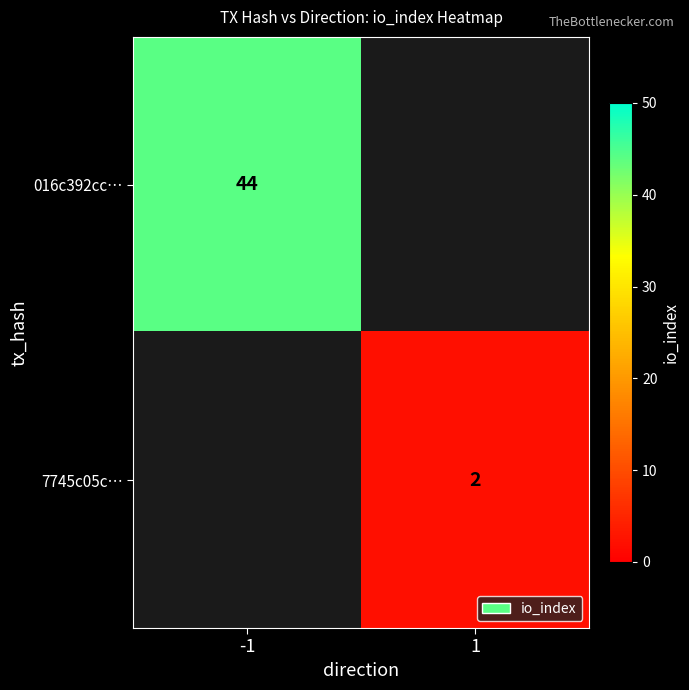

At which category does the chart reach its minimum across all series?

1